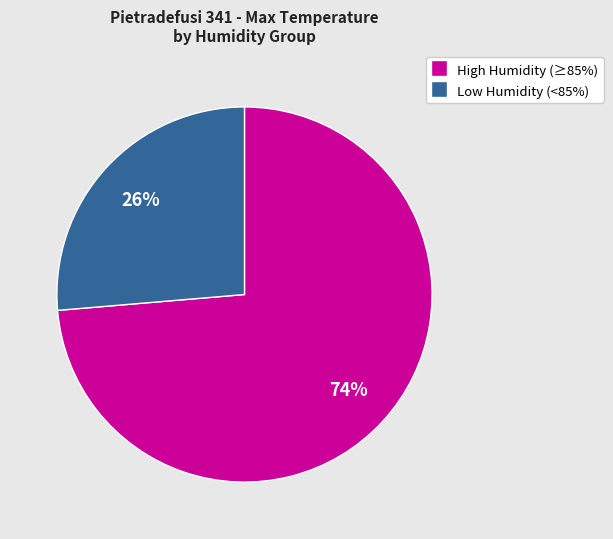

Does any single category account for the majority?

Yes